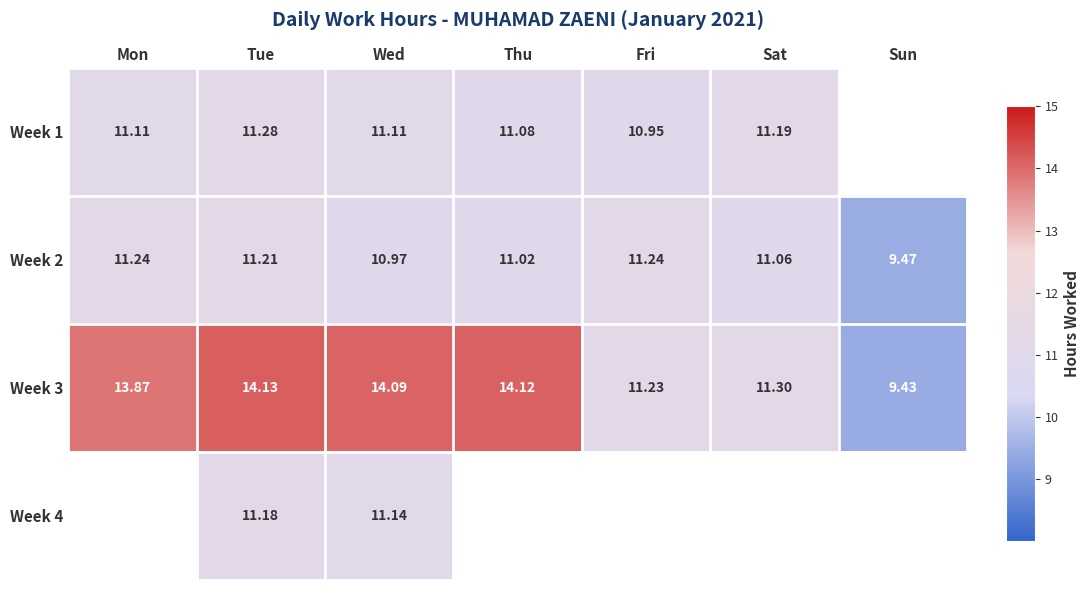

Count the number of categories in the chart.

7